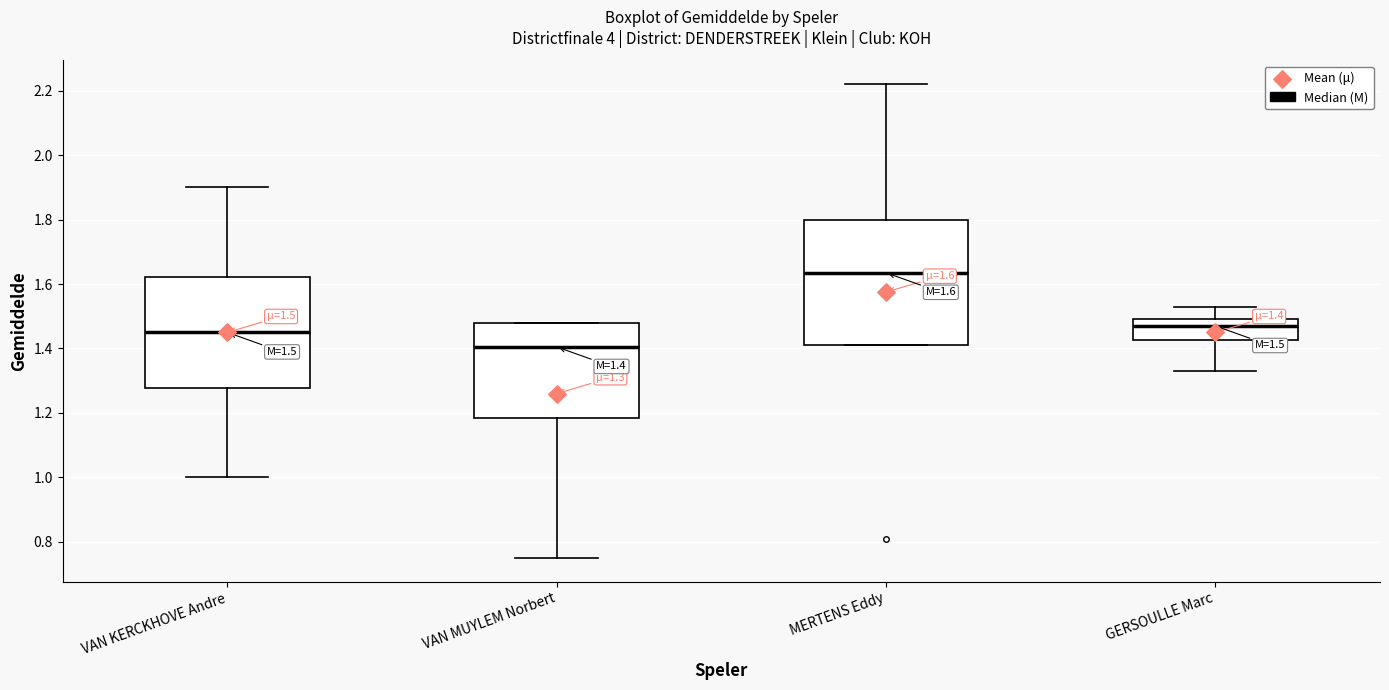

Which box has the highest median line?

MERTENS Eddy